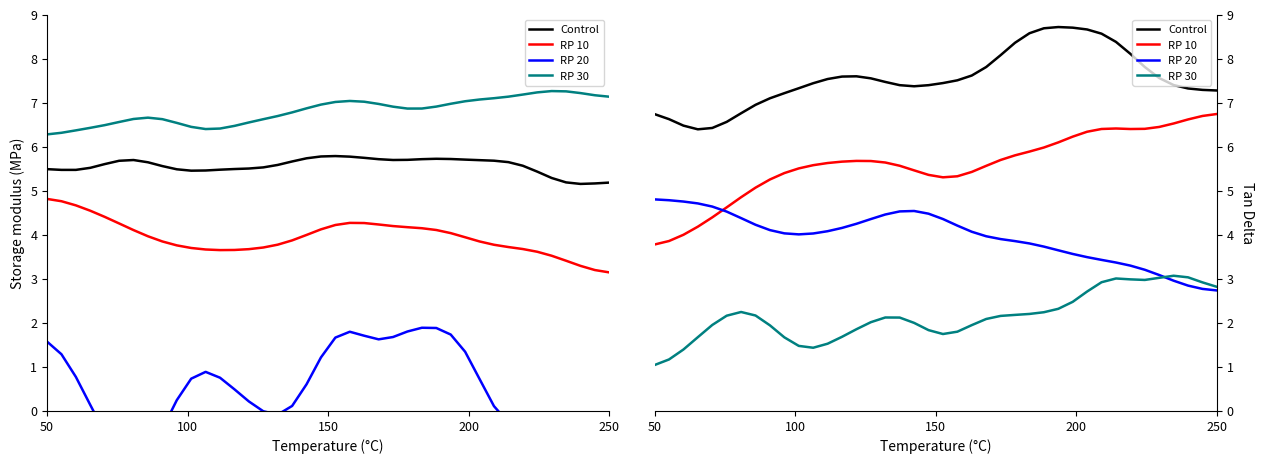

What is the value of the RP 10 point at the 25th from the left?

5.7